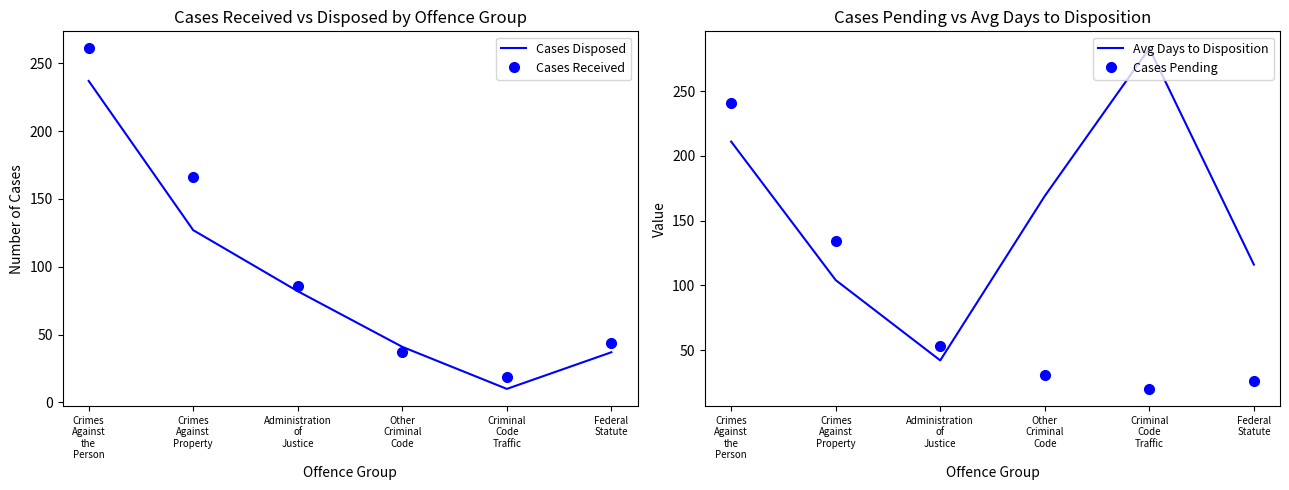

Which label corresponds to the smallest value in the chart?

Criminal
Code
Traffic